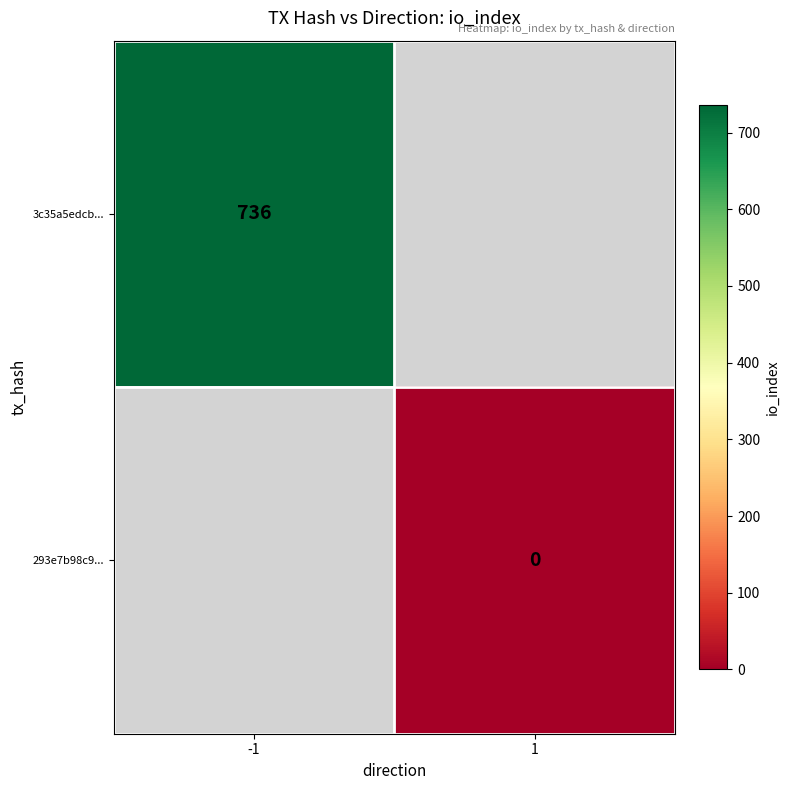

True or false: 3c35a5edcb... has a value of 1162 at -1.

False